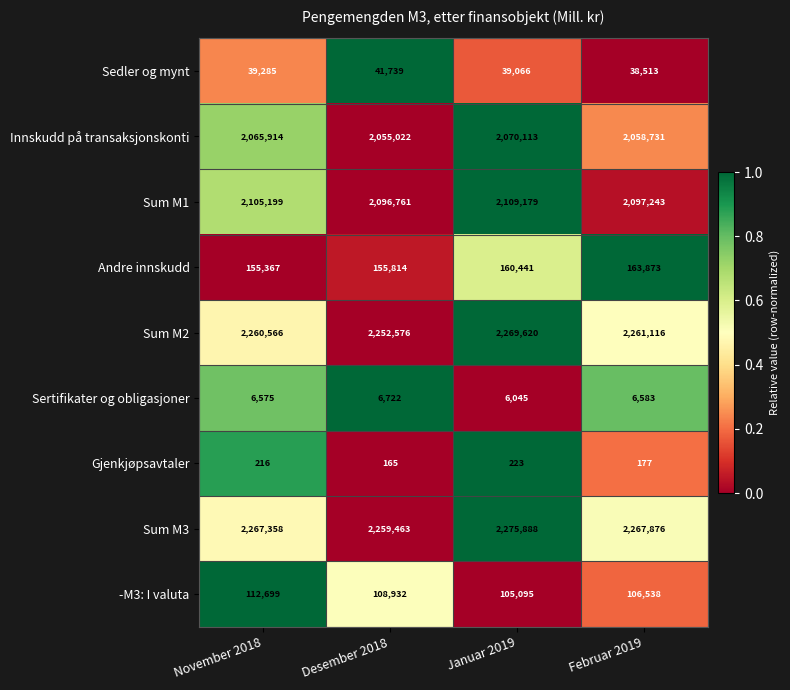

What is the total value across all series at November 2018?

9013179